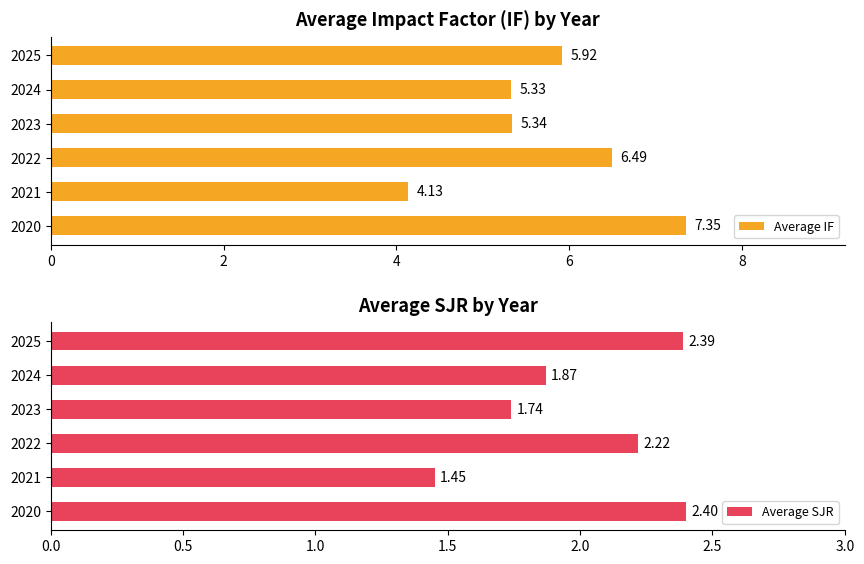

What is the difference between the Average IF values at 2023 and 2020?

2.0